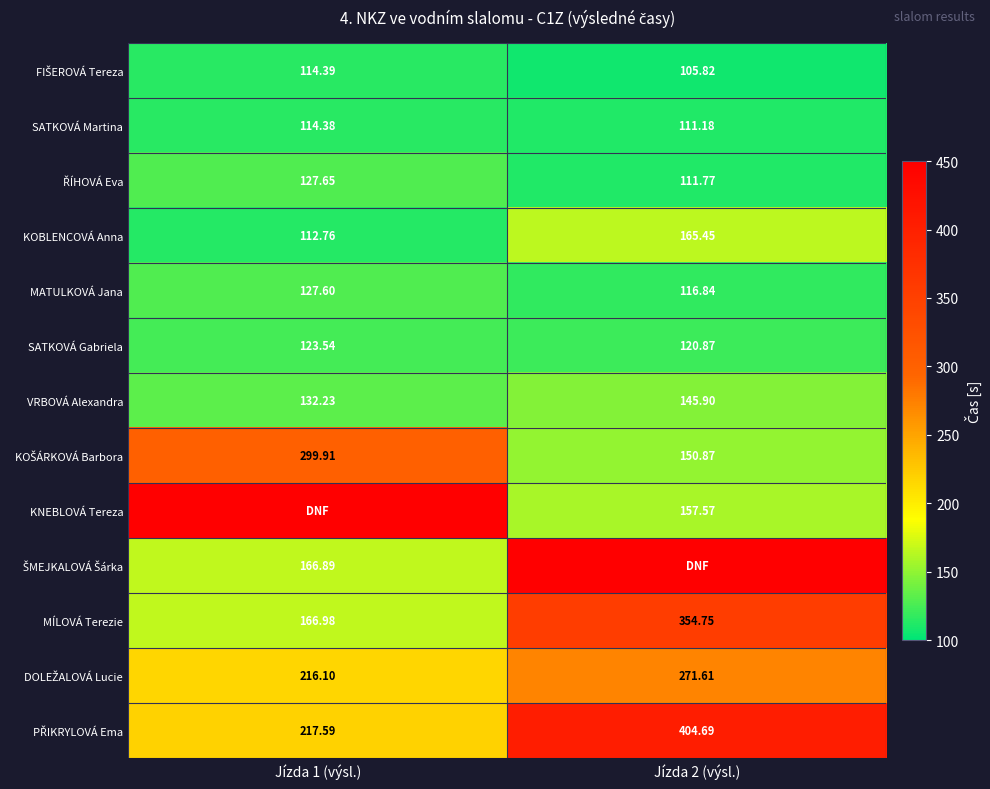

Which has a higher value, Jízda 2 (výsl.) or Jízda 1 (výsl.)?

Jízda 1 (výsl.)